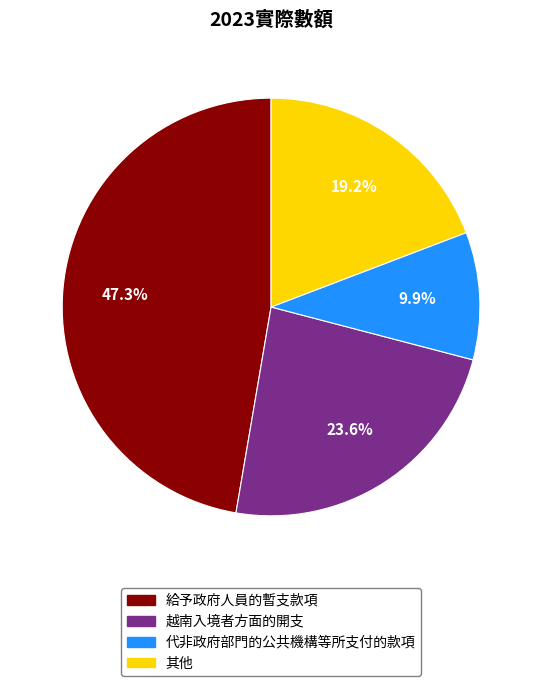

How many slices are in this pie chart?

4